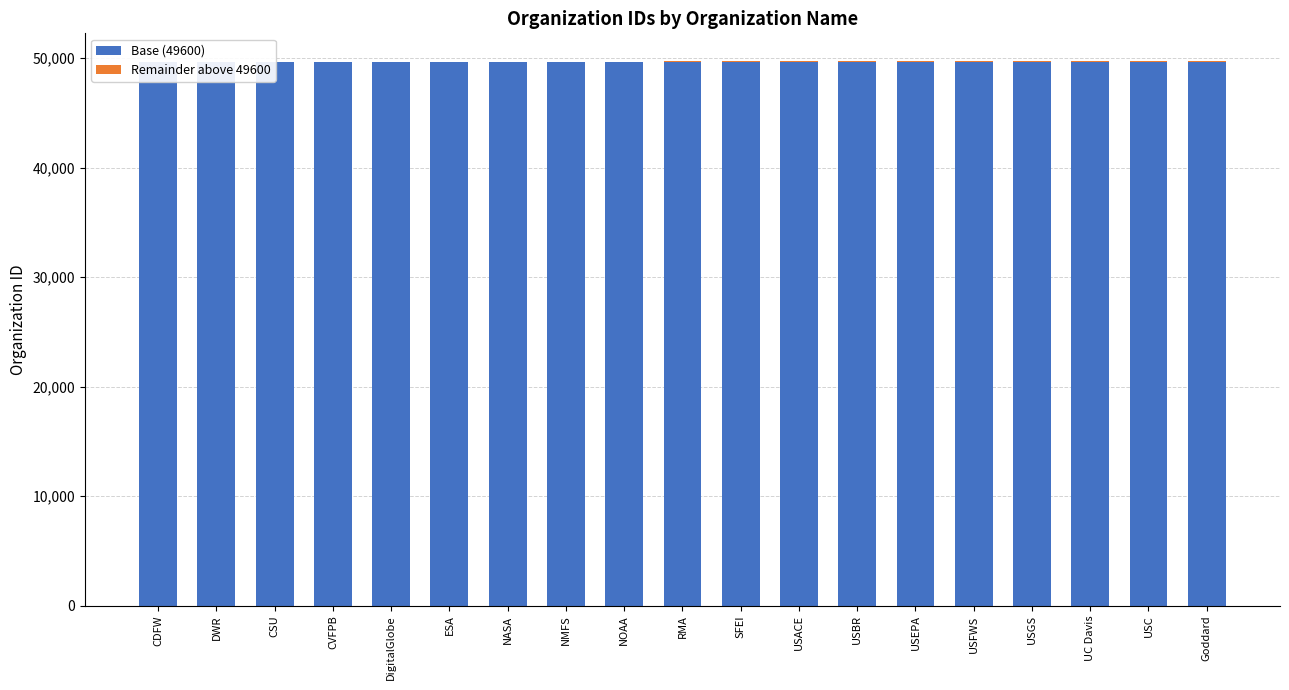

What is the value of the Base (49600) bar at the 13th from the left?

49600